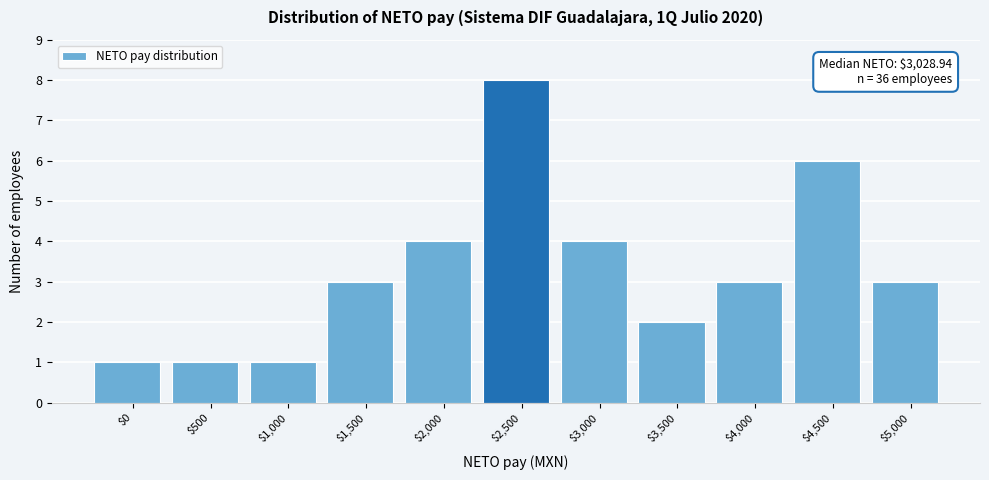

Reading left to right, transcribe all the data shown in this chart.

1	1	1	3	4	8	4	2	3	6	3